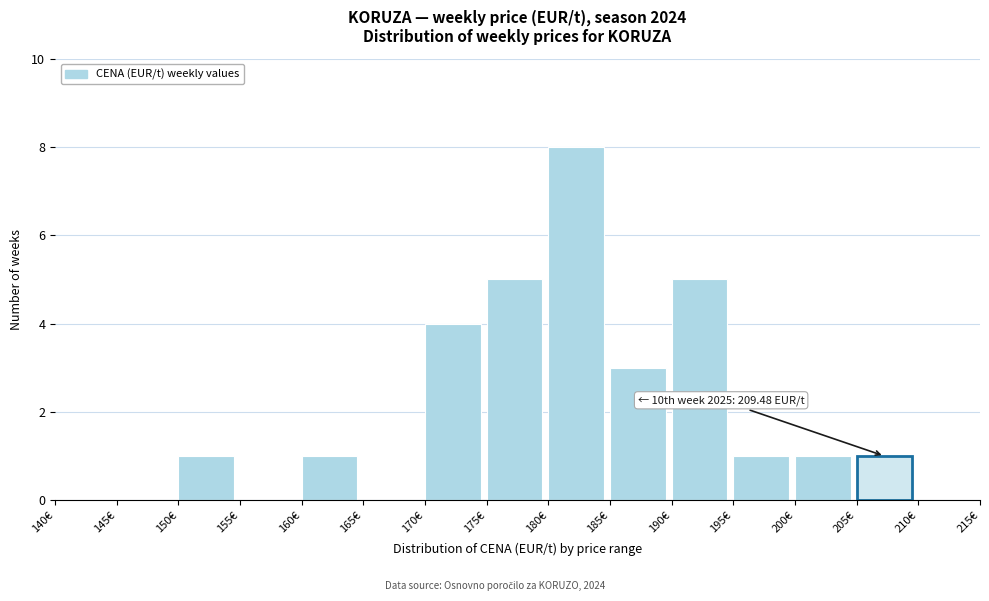

Which range on the x-axis has the tallest bar?

180 to 185